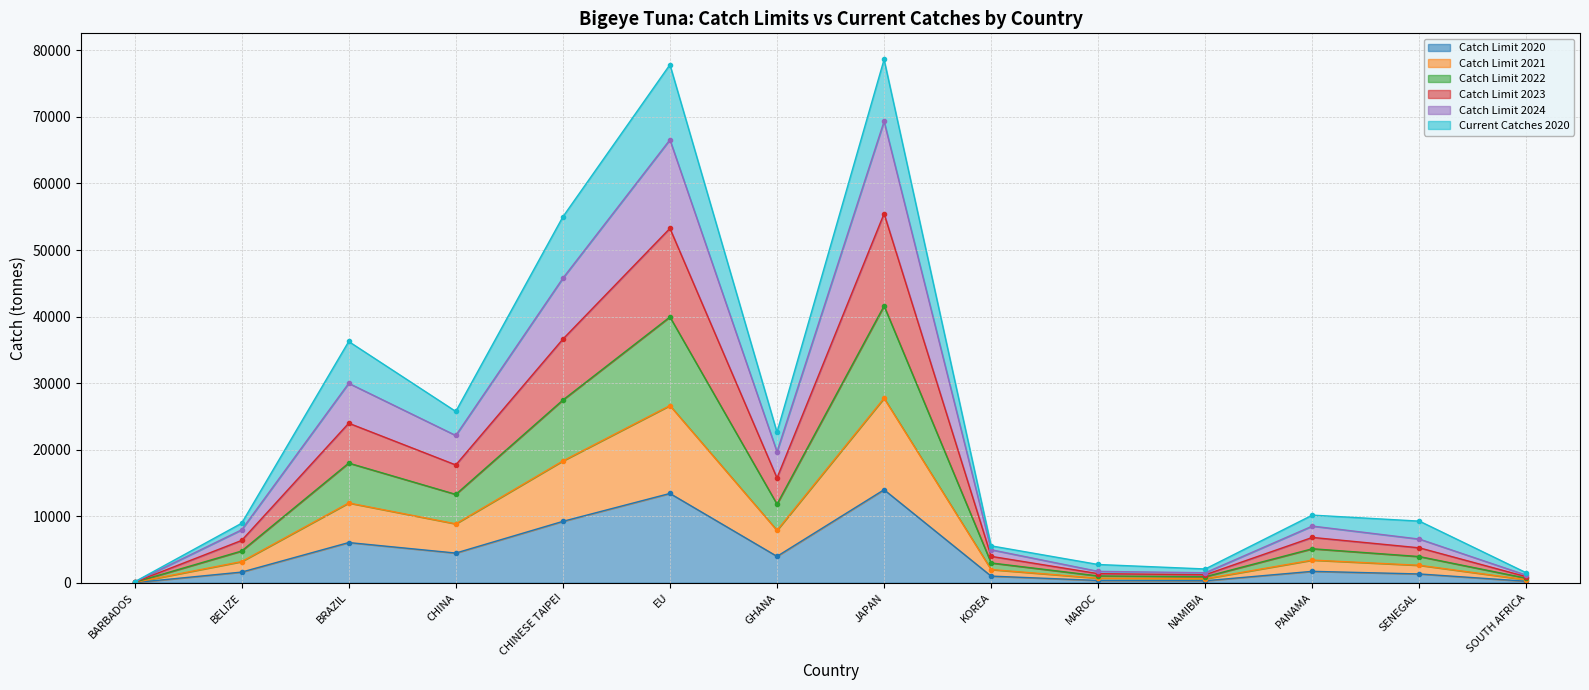

What is the label of the 11th point from the left?

NAMIBIA